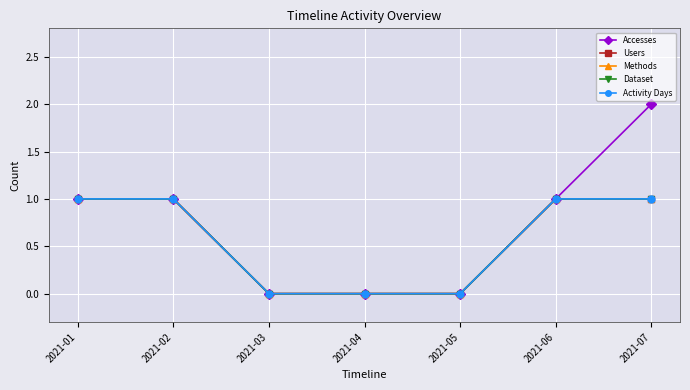

Does the chart have visible grid lines?

Yes